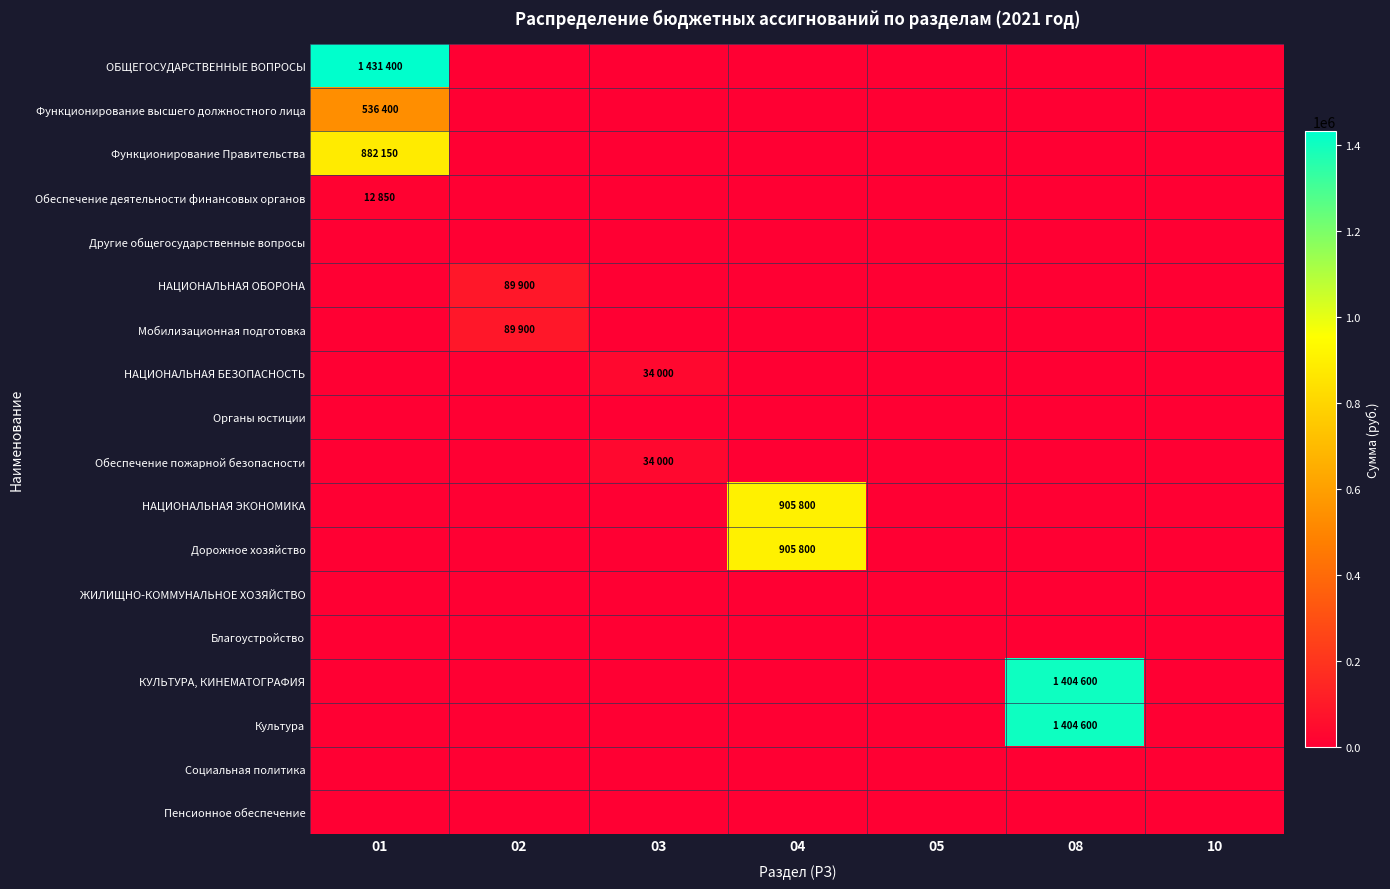

Rank the series at 03 from highest to lowest value.

НАЦИОНАЛЬНАЯ БЕЗОПАСНОСТЬ, Обеспечение пожарной безопасности, ОБЩЕГОСУДАРСТВЕННЫЕ ВОПРОСЫ, Функционирование высшего должностного лица, Функционирование Правительства, Обеспечение деятельности финансовых органов, Другие общегосударственные вопросы, НАЦИОНАЛЬНАЯ ОБОРОНА, Мобилизационная подготовка, Органы юстиции, НАЦИОНАЛЬНАЯ ЭКОНОМИКА, Дорожное хозяйство, ЖИЛИЩНО-КОММУНАЛЬНОЕ ХОЗЯЙСТВО, Благоустройство, КУЛЬТУРА, КИНЕМАТОГРАФИЯ, Культура, Социальная политика, Пенсионное обеспечение